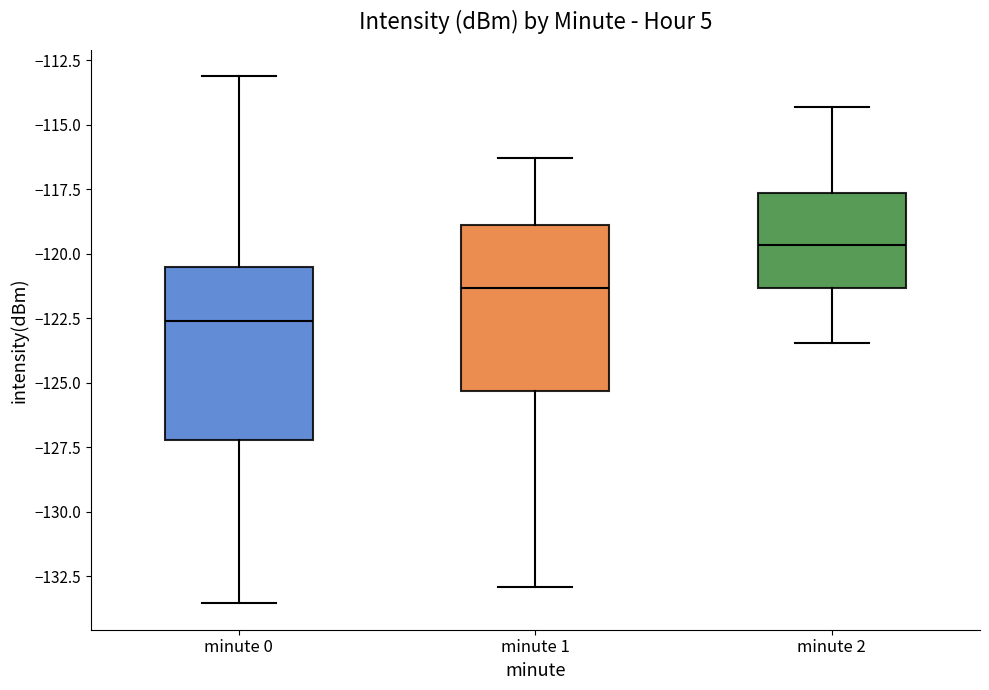

Reading left to right, transcribe this box plot: for each box, give where its median line is, the range the box spans, and where its two whiskers end, as read against the y-axis. The values are not printed on the chart, so give them approximately, as read against the axis.

minute 0: median -122.5, box -127.0 to -120.5, whiskers -133.5 to -113.0
minute 1: median -121.5, box -125.5 to -119.0, whiskers -133.0 to -116.5
minute 2: median -119.5, box -121.5 to -117.5, whiskers -123.5 to -114.5